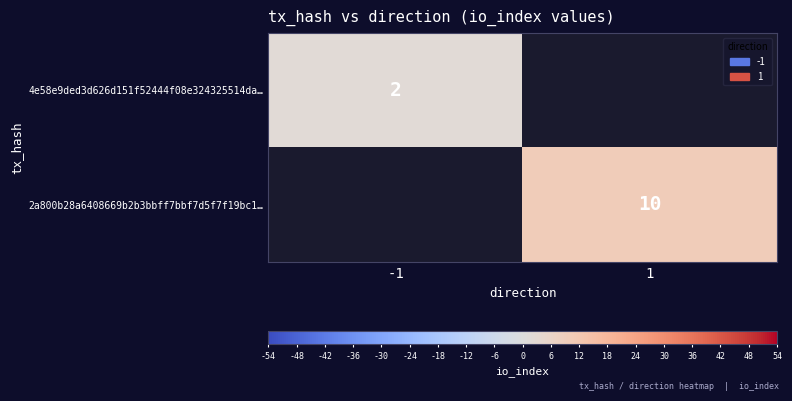

The value of 2a800b28a6408669b2b3bbff7bbf7d5f7f19bc1… at 1 is 10. True or false?

True